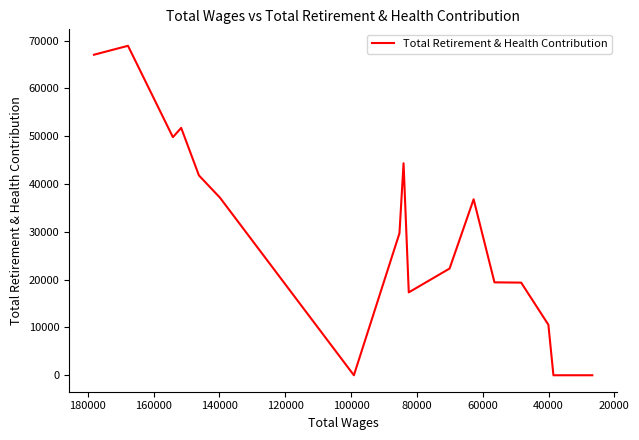

How many series are shown in this chart?

1